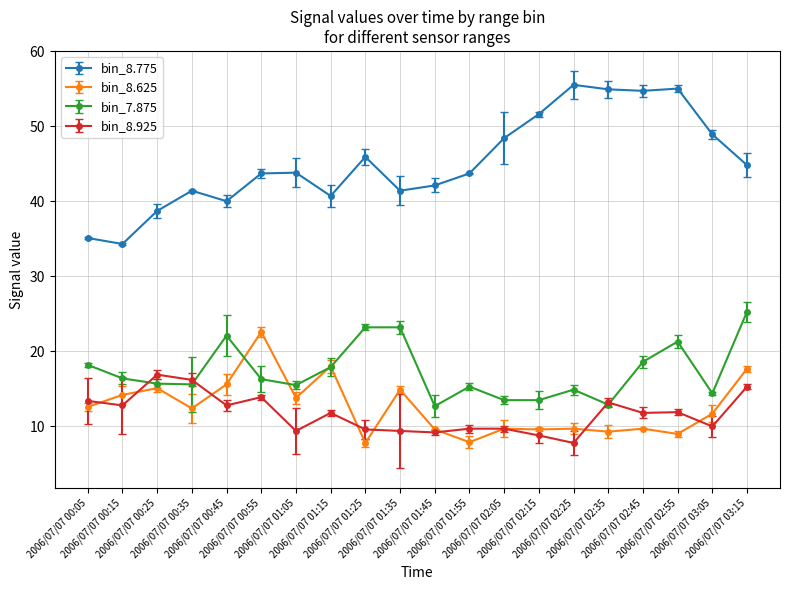

What position from the right is 2006/07/07 00:25?

18